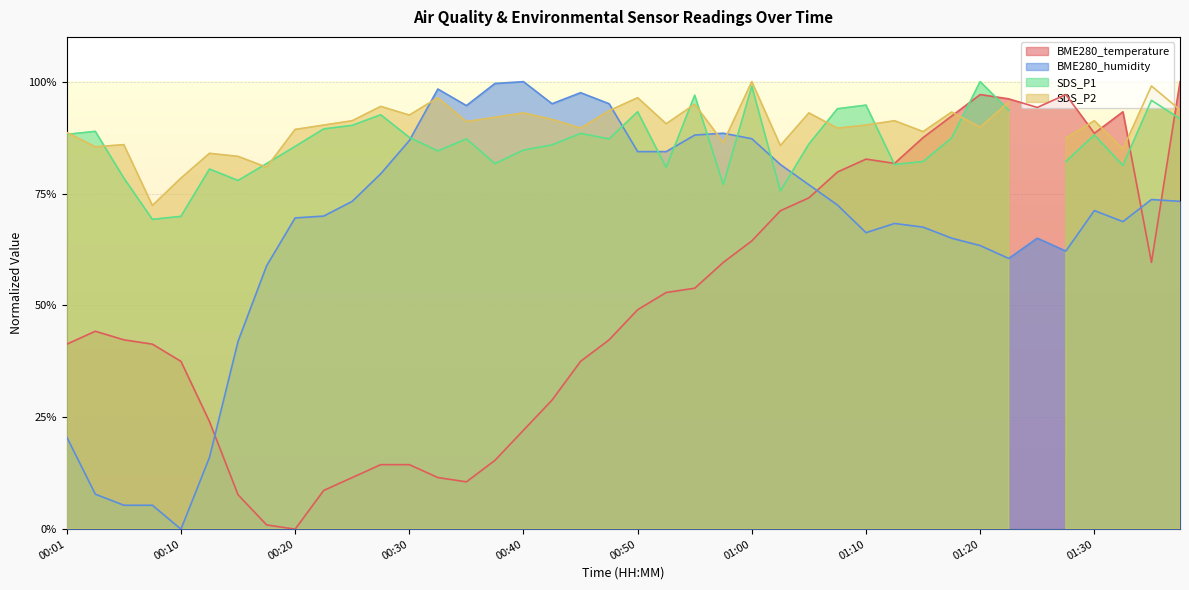

How many intersections are there between BME280_humidity and BME280_temperature?

4